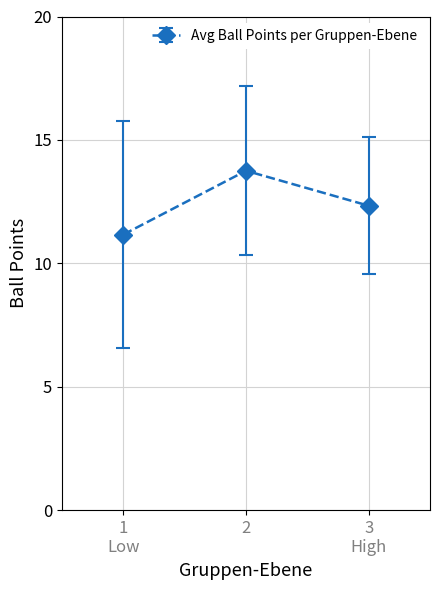

What is the greatest value displayed?

13.8